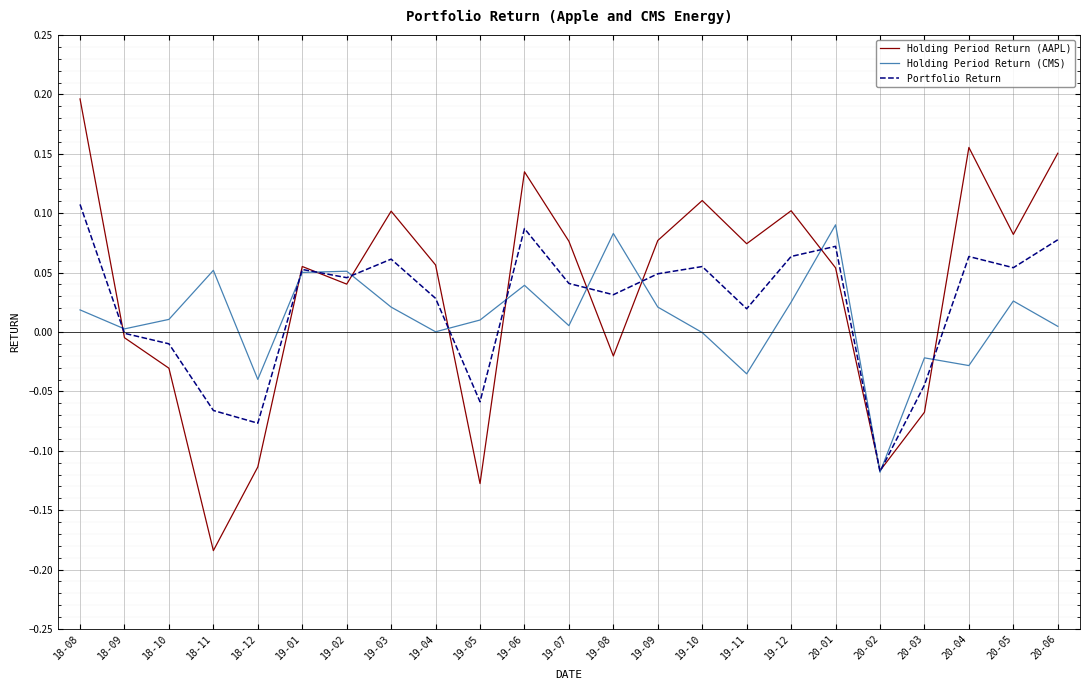

List the series in order of their overall mean, highest first.

Holding Period Return (AAPL), Portfolio Return, Holding Period Return (CMS)